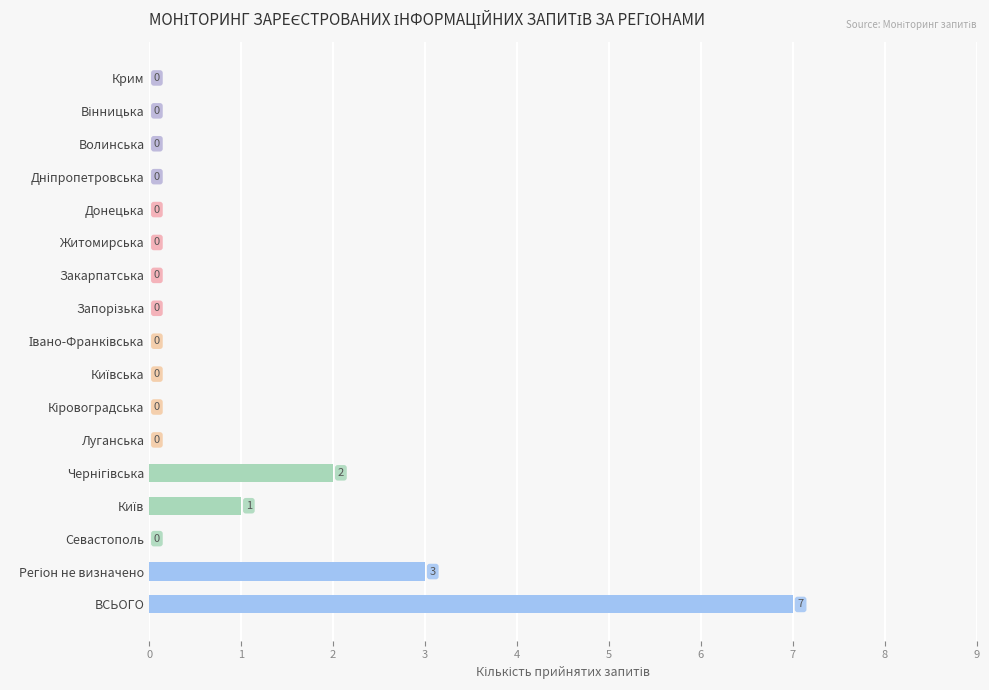

What is the sum of all values?

13